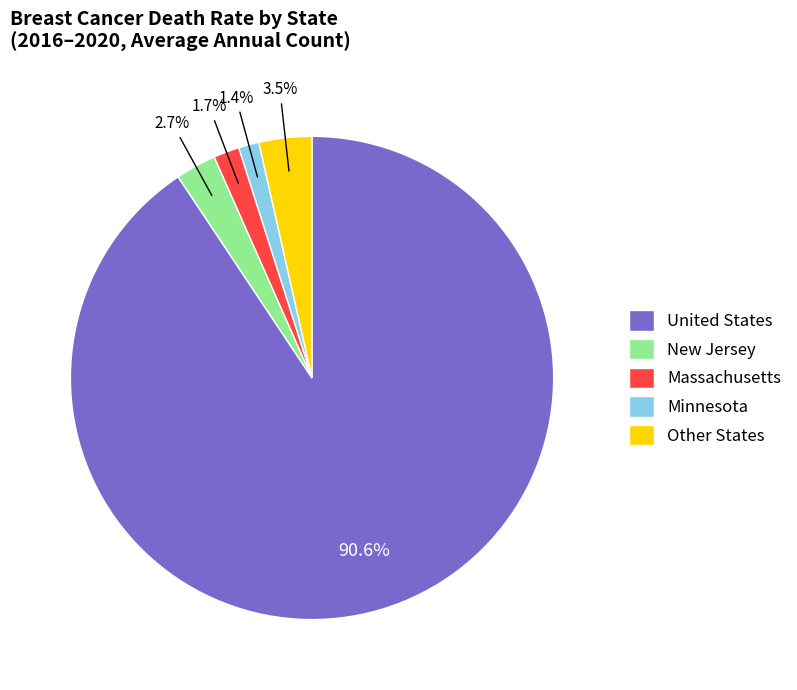

Which category has the biggest portion of the pie?

United States